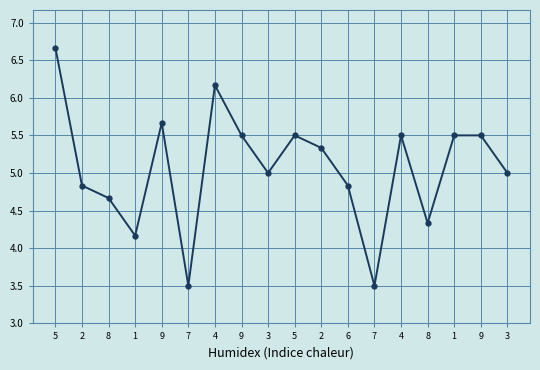

How many series are shown in this chart?

1